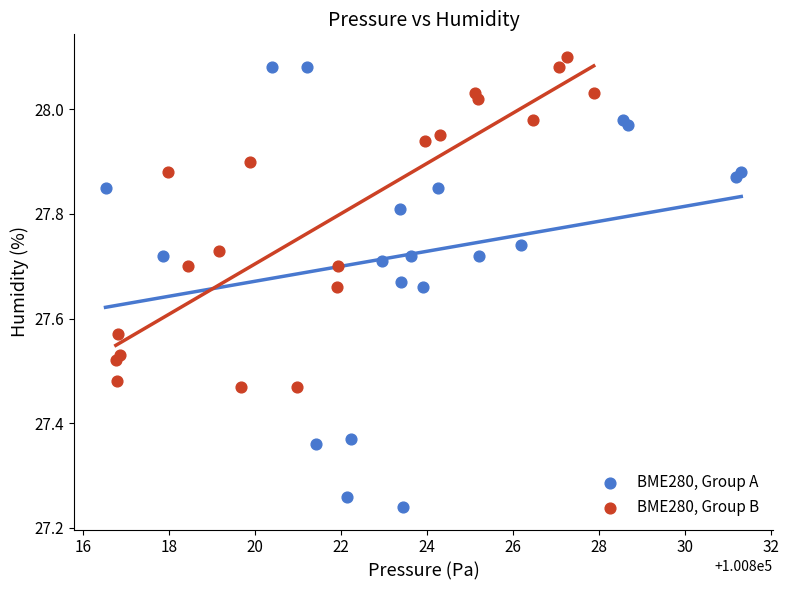

Which series has the widest spread of Y values?

BME280, Group A